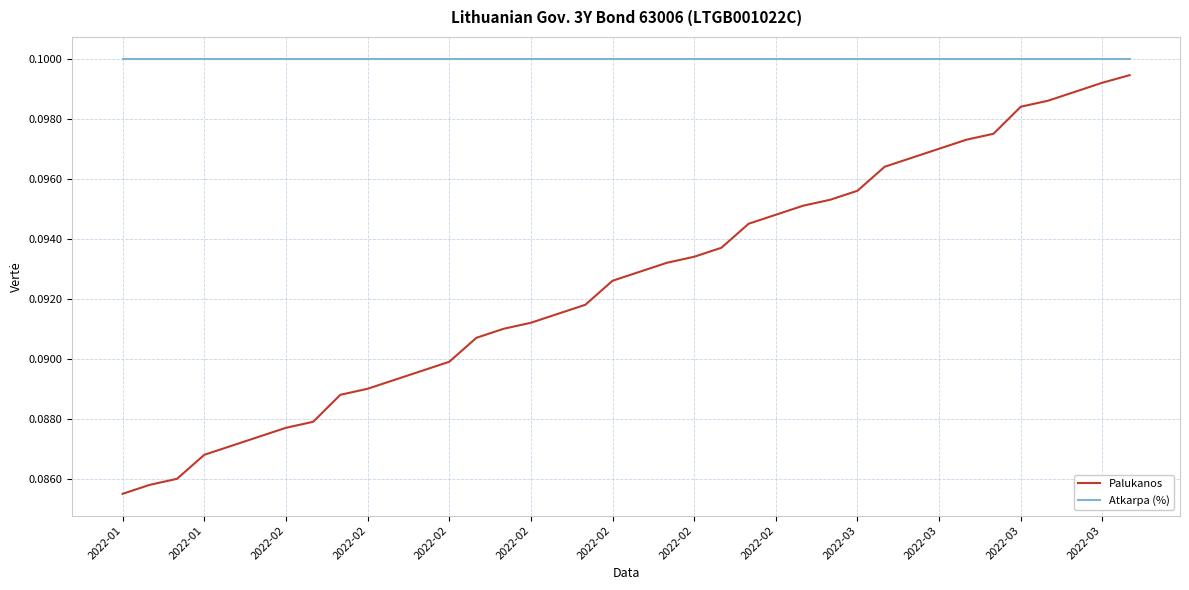

List the series in order of their overall mean, lowest first.

Palukanos, Atkarpa (%)